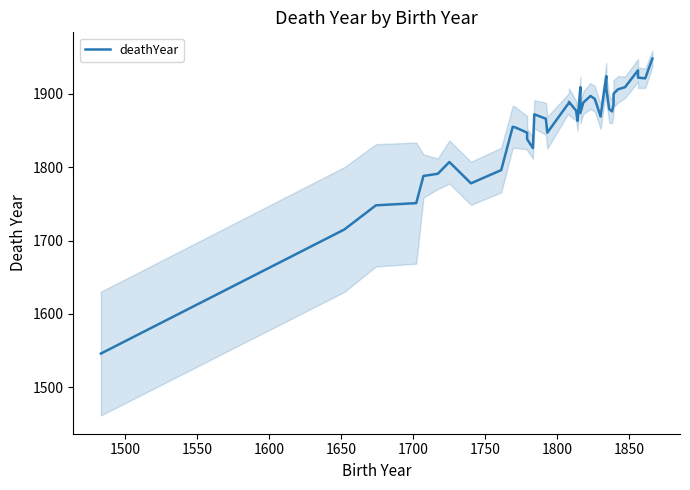

What position from the right is 1600?

37